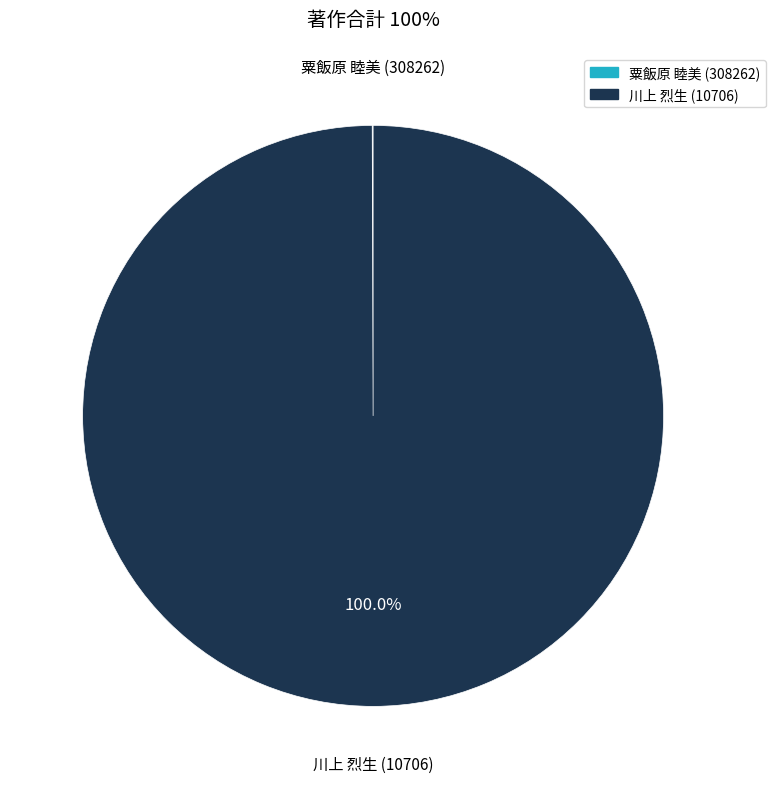

True or false: 川上 烈生 (10706) accounts for 94% of the total.

False